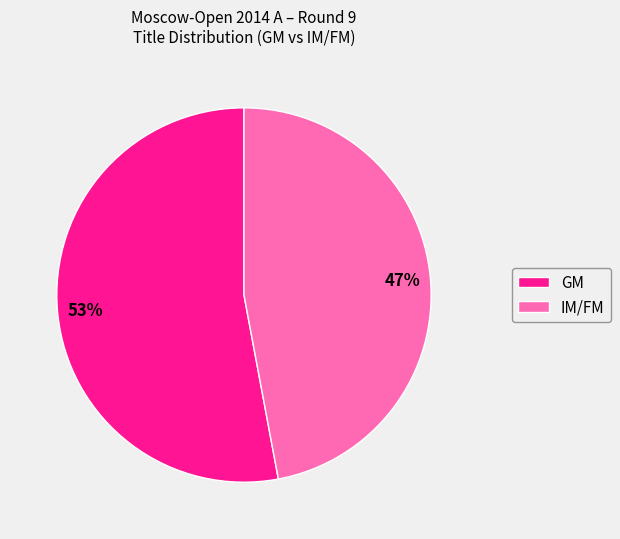

Is it true that GM is 53% of the pie?

True